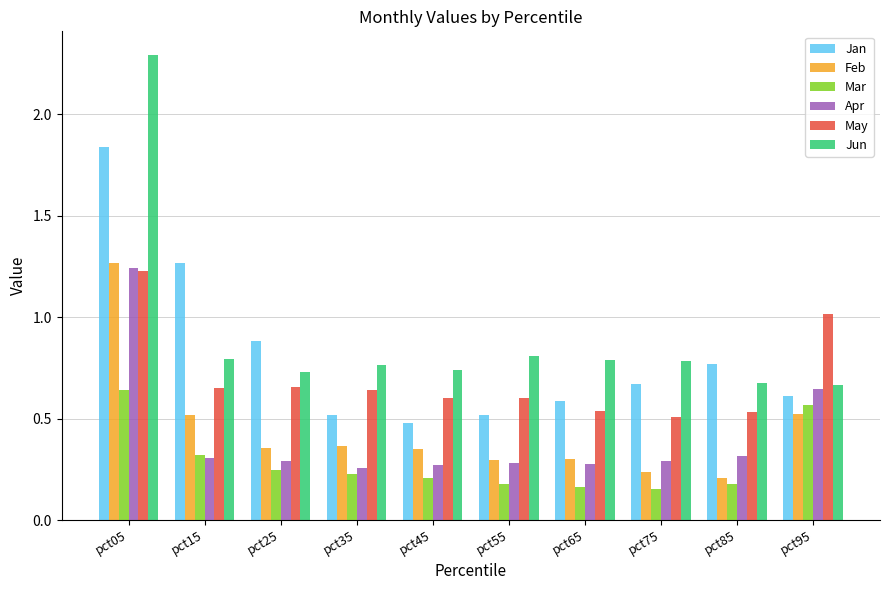

What is the difference between the maximum and minimum values in the Apr series?

1.0